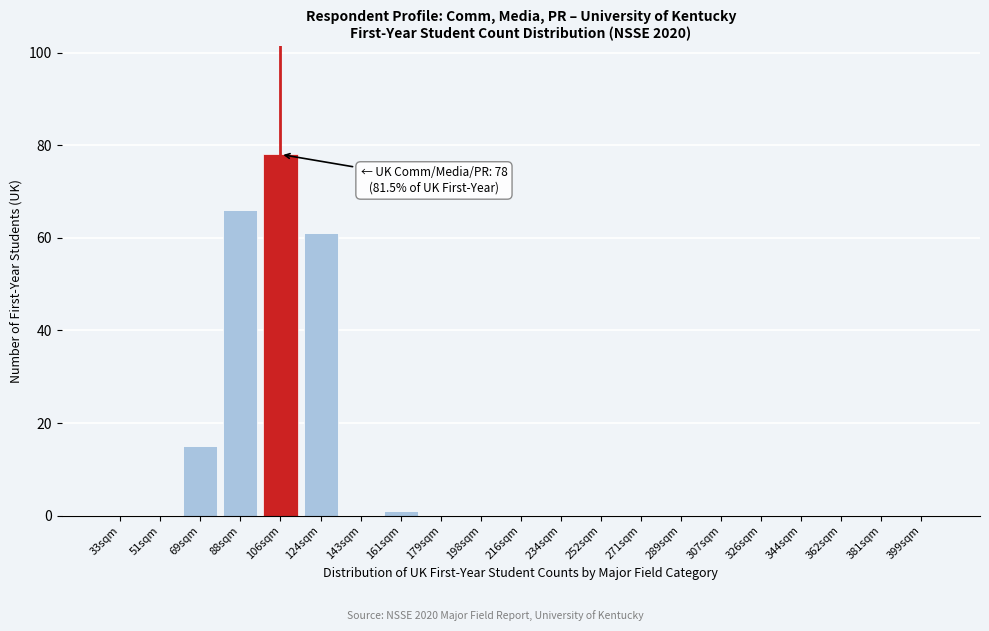

Reading left to right, what are all the values shown in this chart?

33sqm=0	51sqm=0	69sqm=15	88sqm=66	106sqm=78	124sqm=61	143sqm=0	161sqm=1	179sqm=0	198sqm=0	216sqm=0	234sqm=0	252sqm=0	271sqm=0	289sqm=0	307sqm=0	326sqm=0	344sqm=0	362sqm=0	381sqm=0	399sqm=0